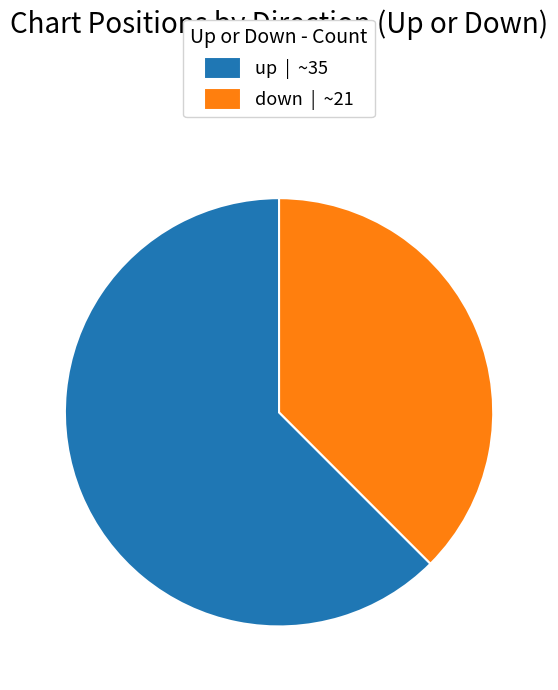

True or false: up | ~35 accounts for 62% of the total.

True